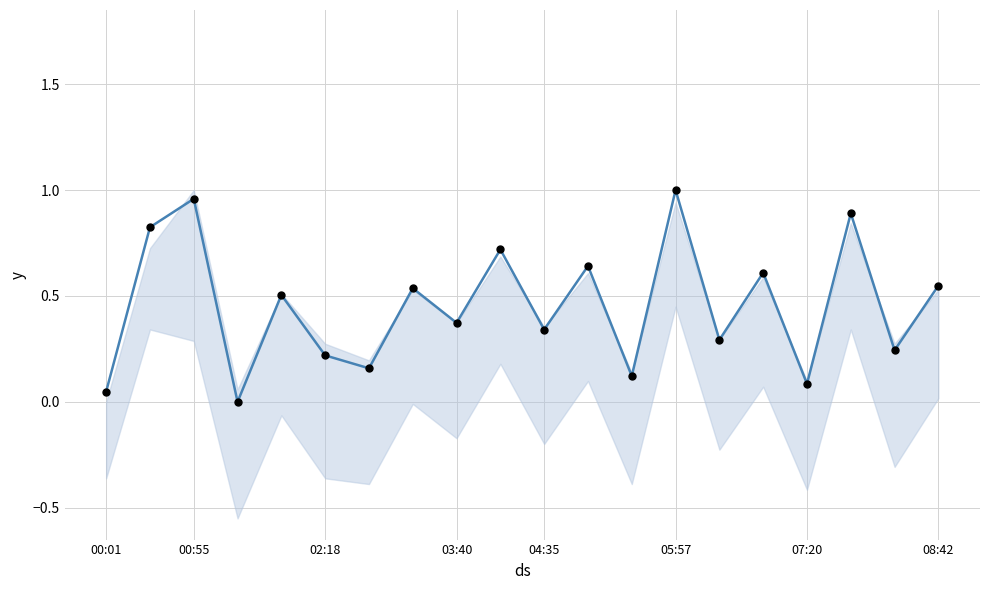

At how many categories does at least one series exceed 0?

19